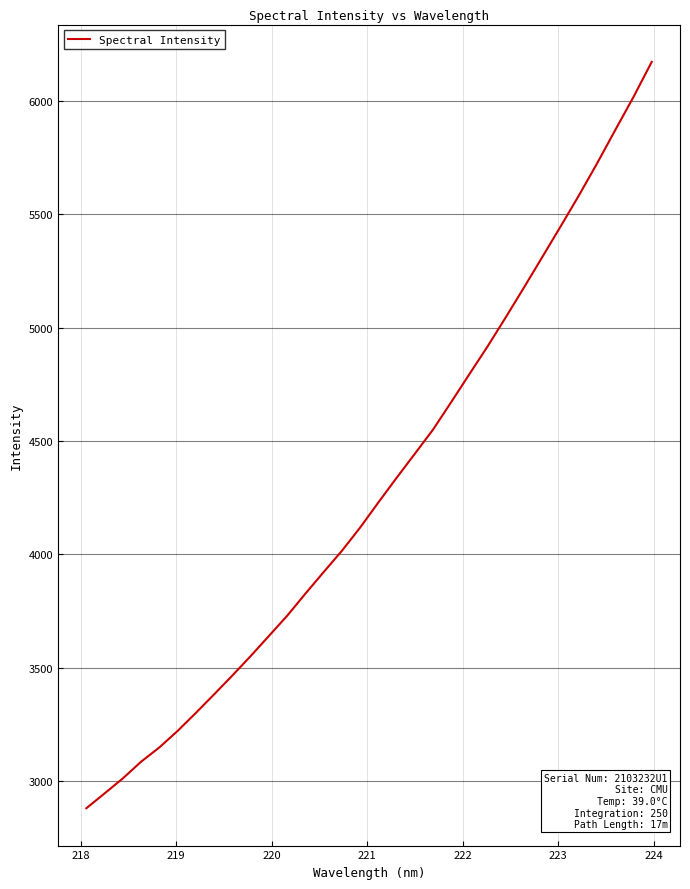

What is the difference between the maximum and minimum values?

3294.5